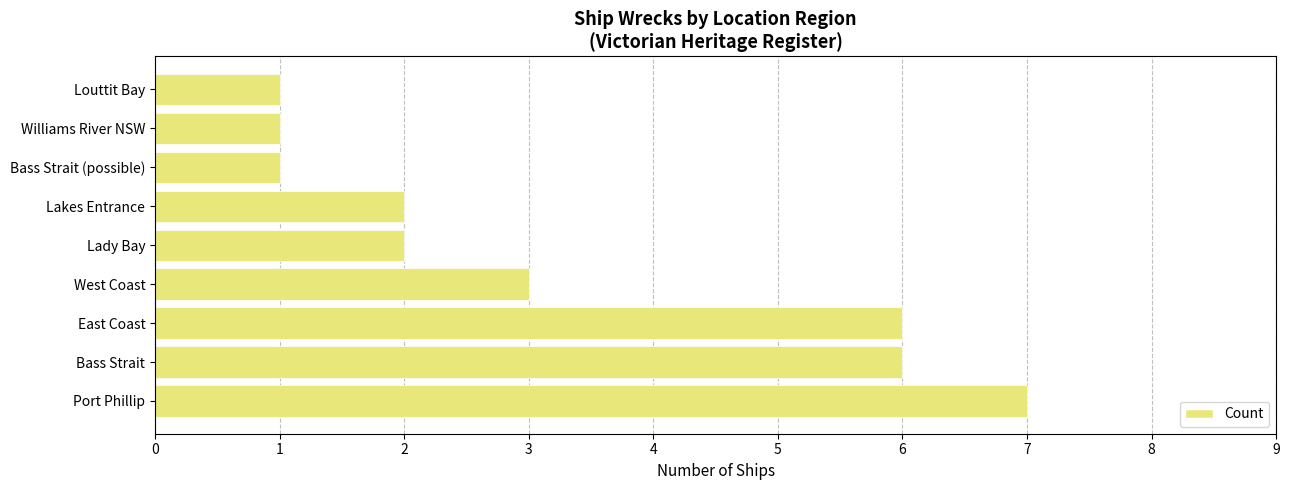

What is the difference between the second highest and minimum values?

5